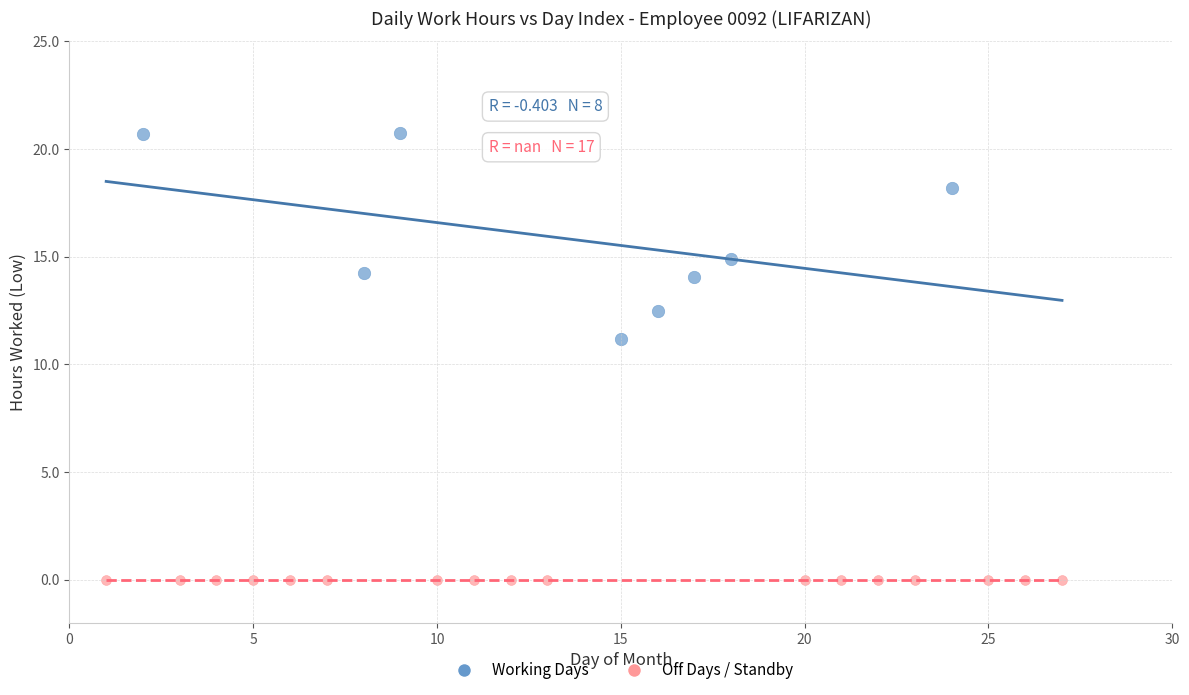

Which series reaches the maximum Y coordinate?

Working Days